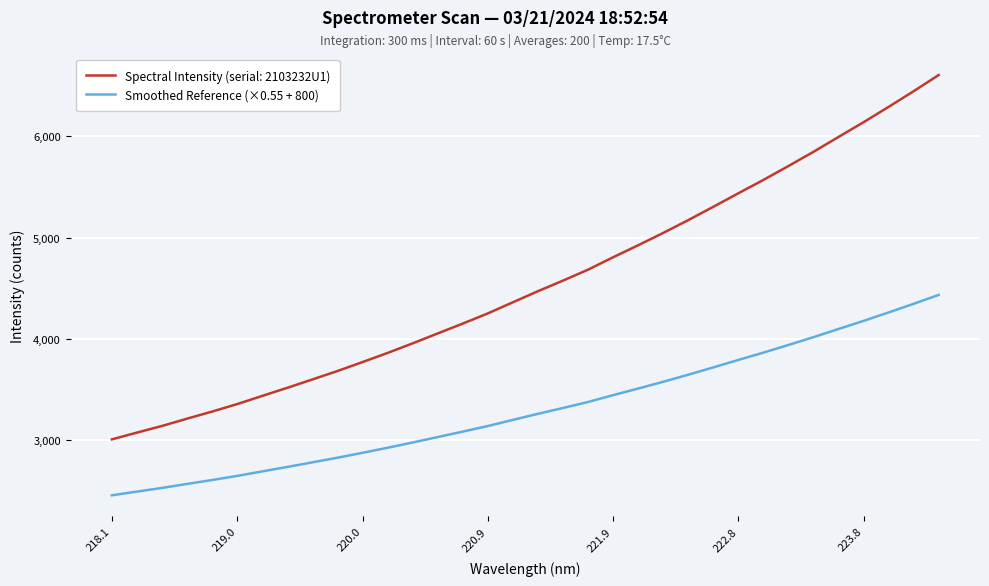

List the series in order of their overall mean, highest first.

Spectral Intensity (serial: 2103232U1), Smoothed Reference (×0.55 + 800)